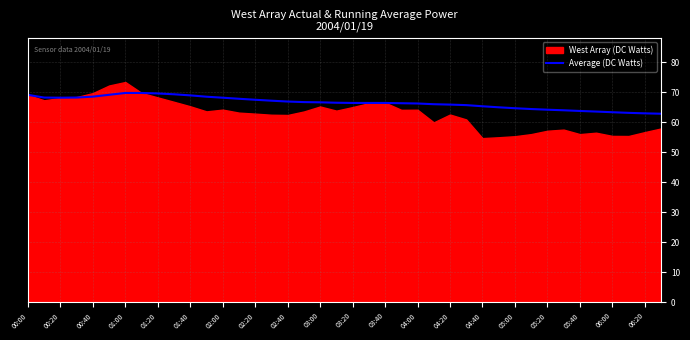

The value of Average (DC Watts) at 04:40 is 31.9. True or false?

False